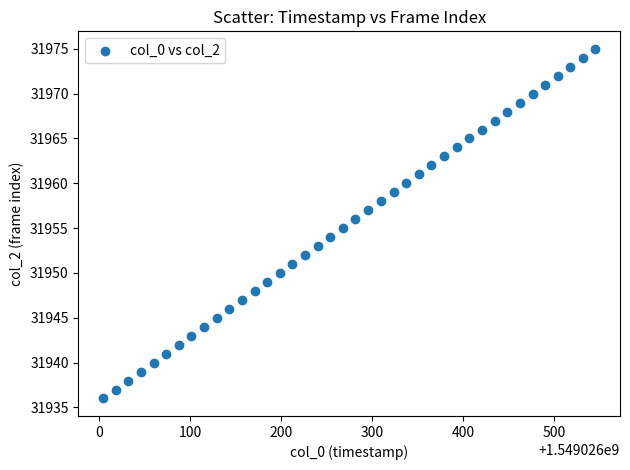

What is the range of Y values (max minus min)?

39